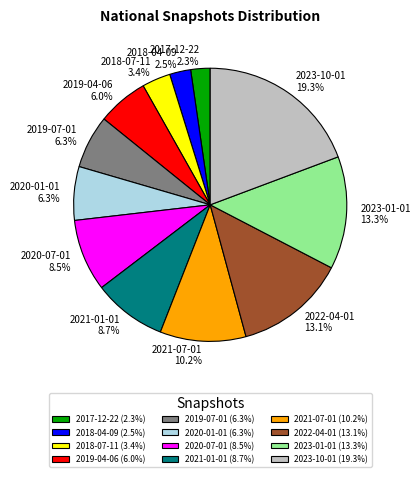

Combined, what portion of the pie is 2023-01-01 and 2021-07-01?

23.5%